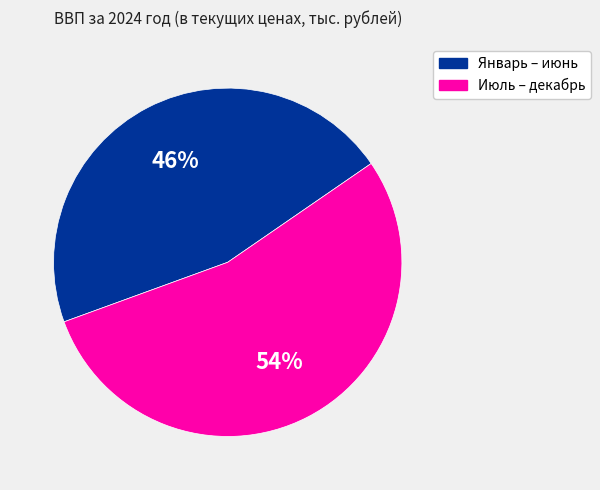

To the nearest percent, what is the average slice percentage?

50%